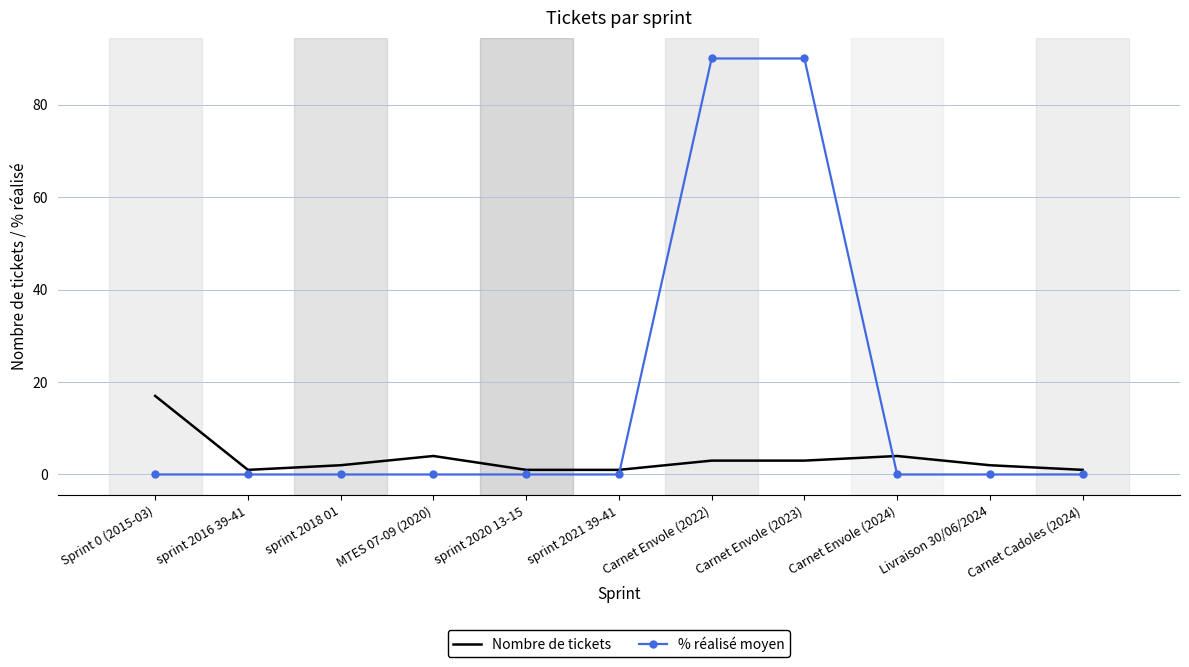

What is the difference between the maximum and minimum values in the Nombre de tickets series?

16